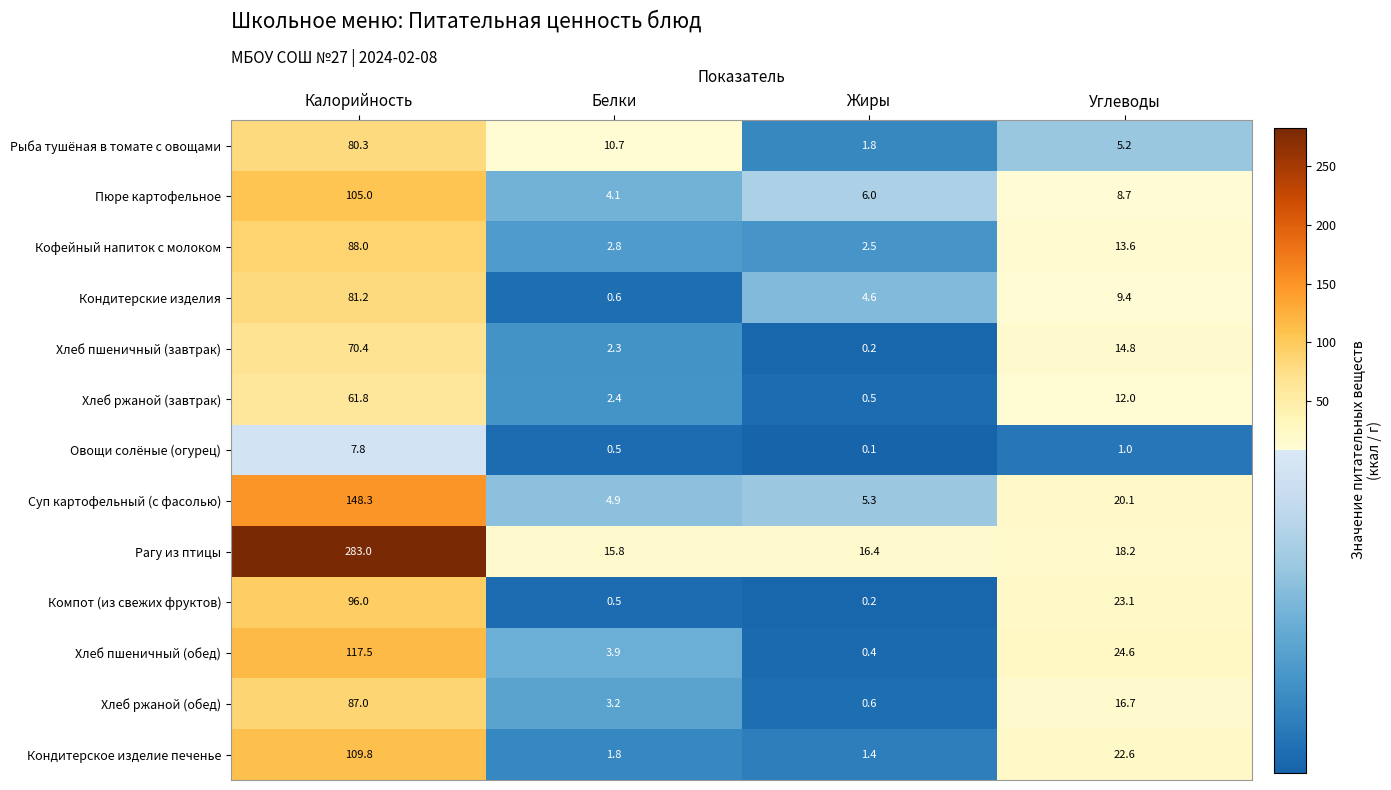

What is the greatest value displayed?

283.0